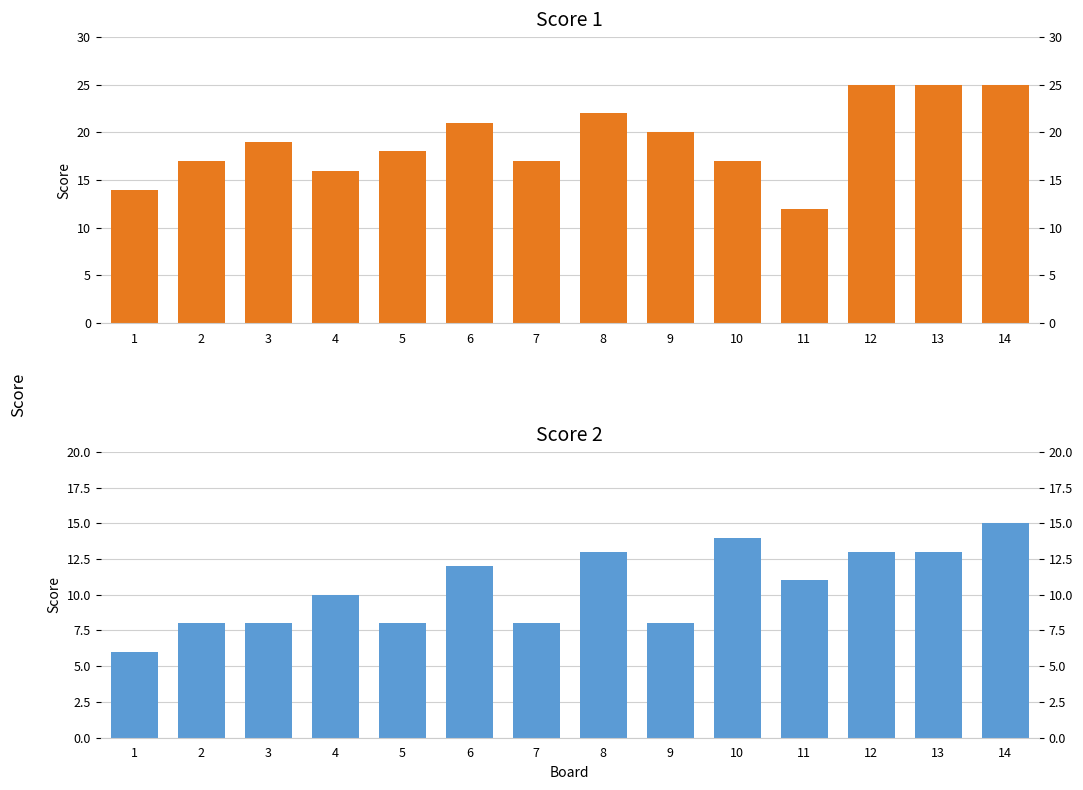

At which category is the sum across all series the highest?

14